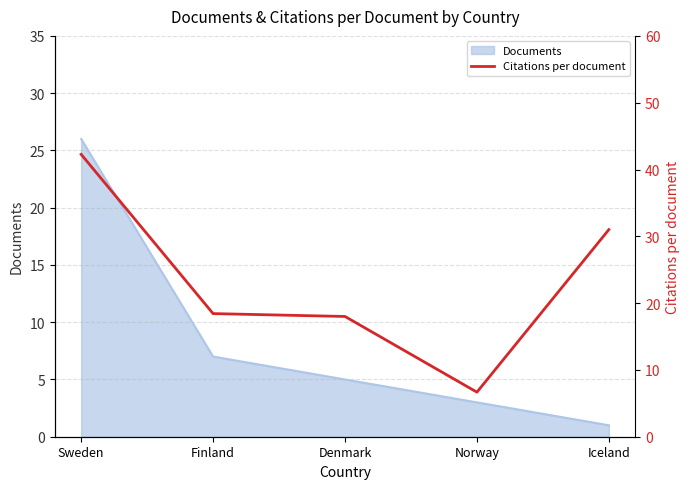

Does the chart display data point markers on the line(s)?

No